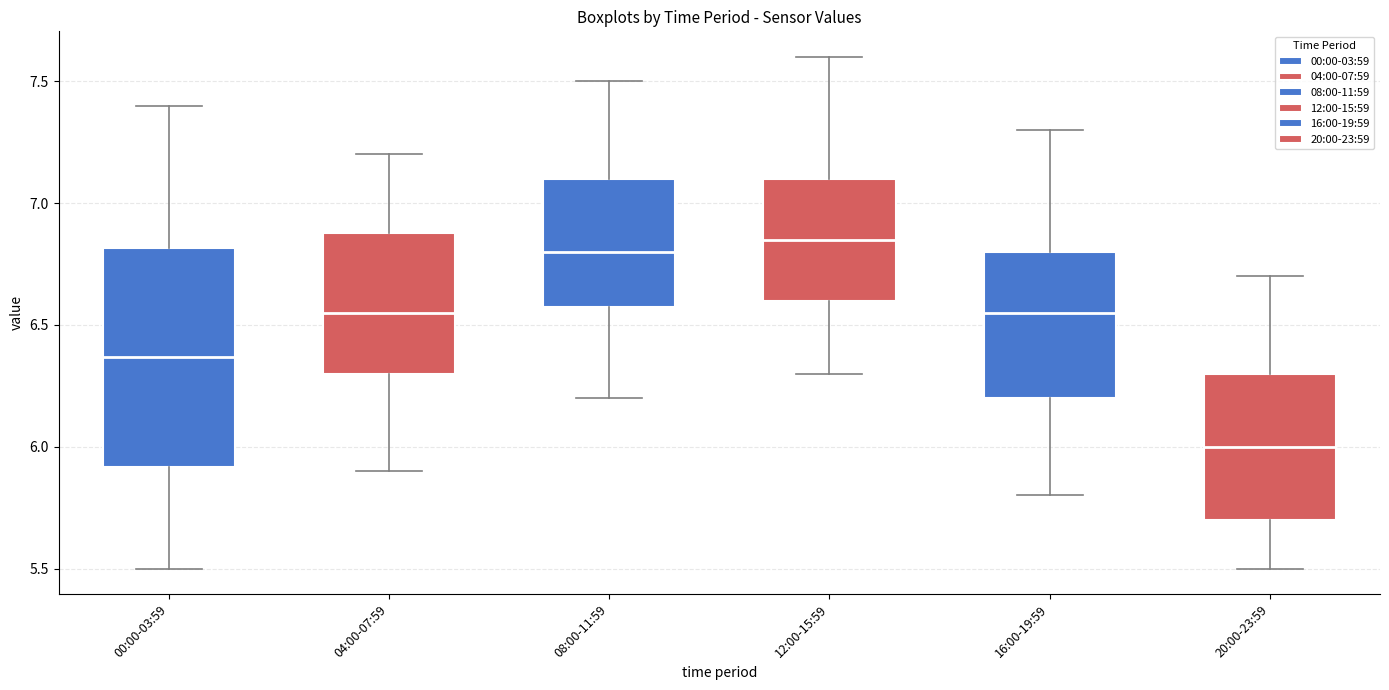

Which box is the tallest, from its lower edge to its upper edge?

00:00-03:59